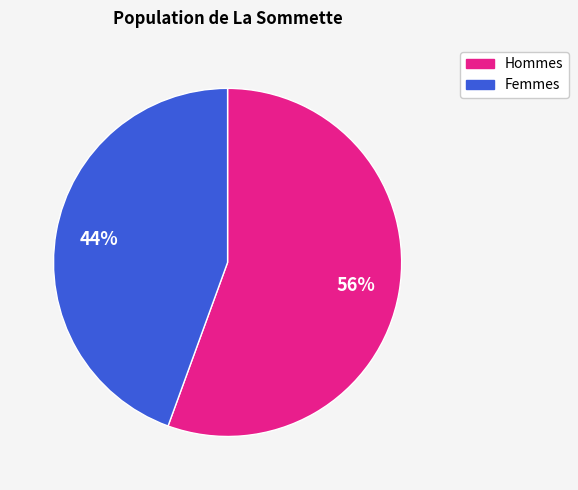

Is there a majority slice in this chart?

Yes